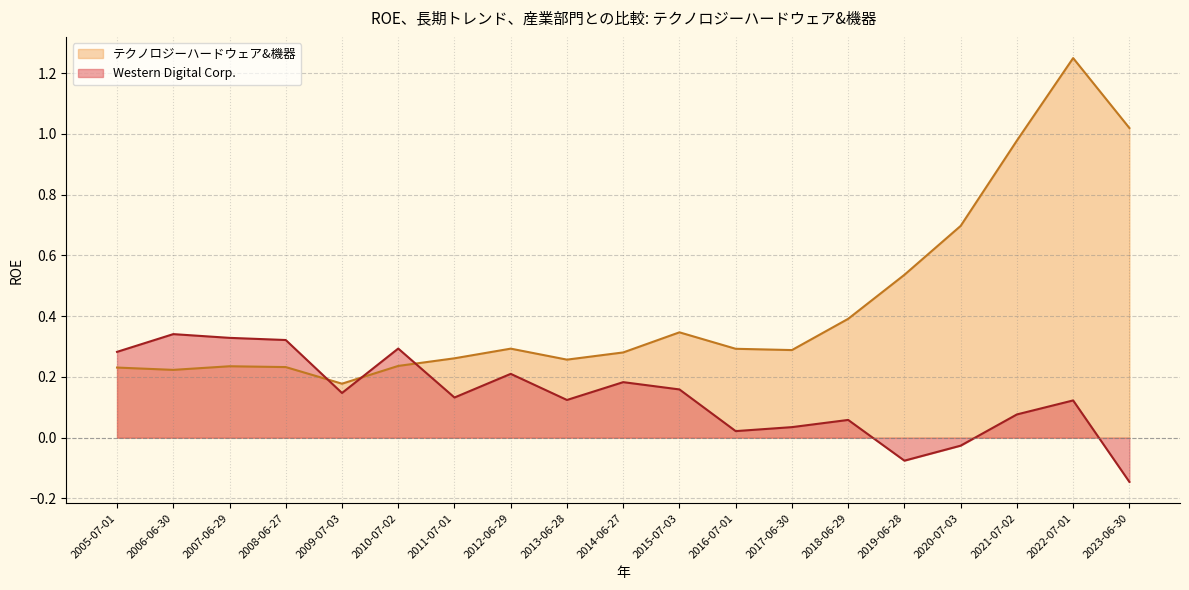

Between 2010-07-02 and 2016-07-01, which series saw the biggest shift?

Western Digital Corp.